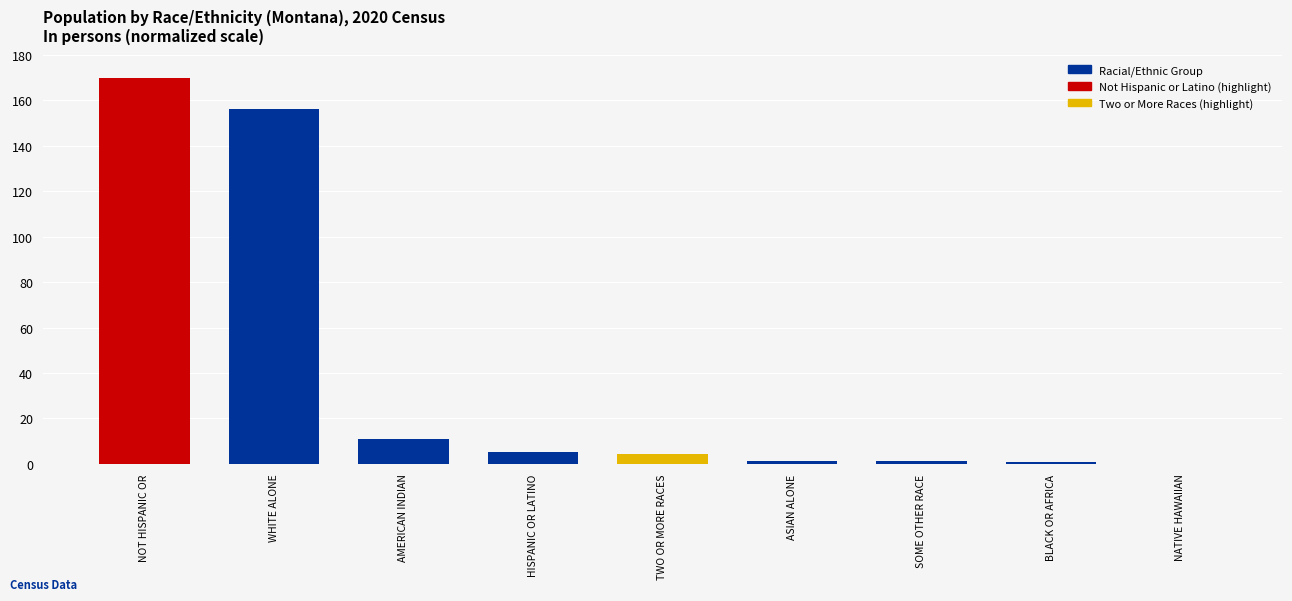

Which label corresponds to the largest value in the chart?

NOT HISPANIC OR